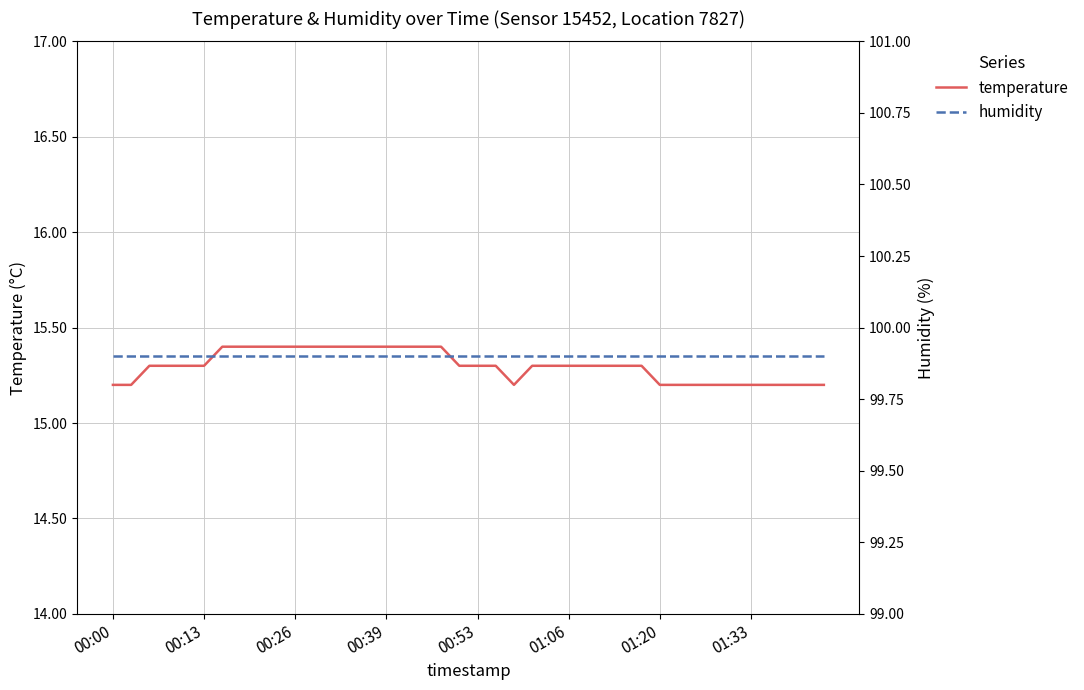

In temperature, how many points are lower than both neighbors (excluding endpoints)?

1